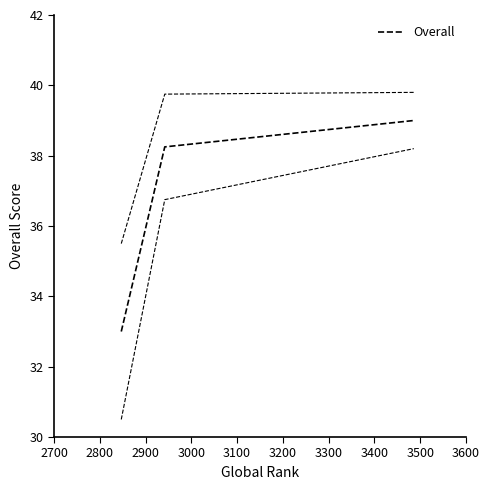

Is this an area chart (filled region under the line)?

No